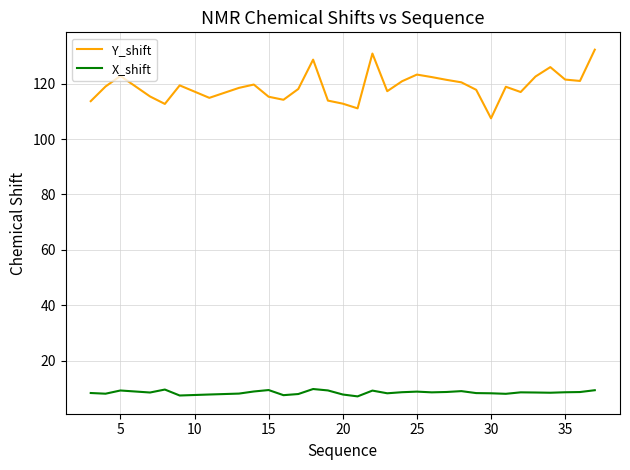

True or false: Y_shift and X_shift cross at least once.

False